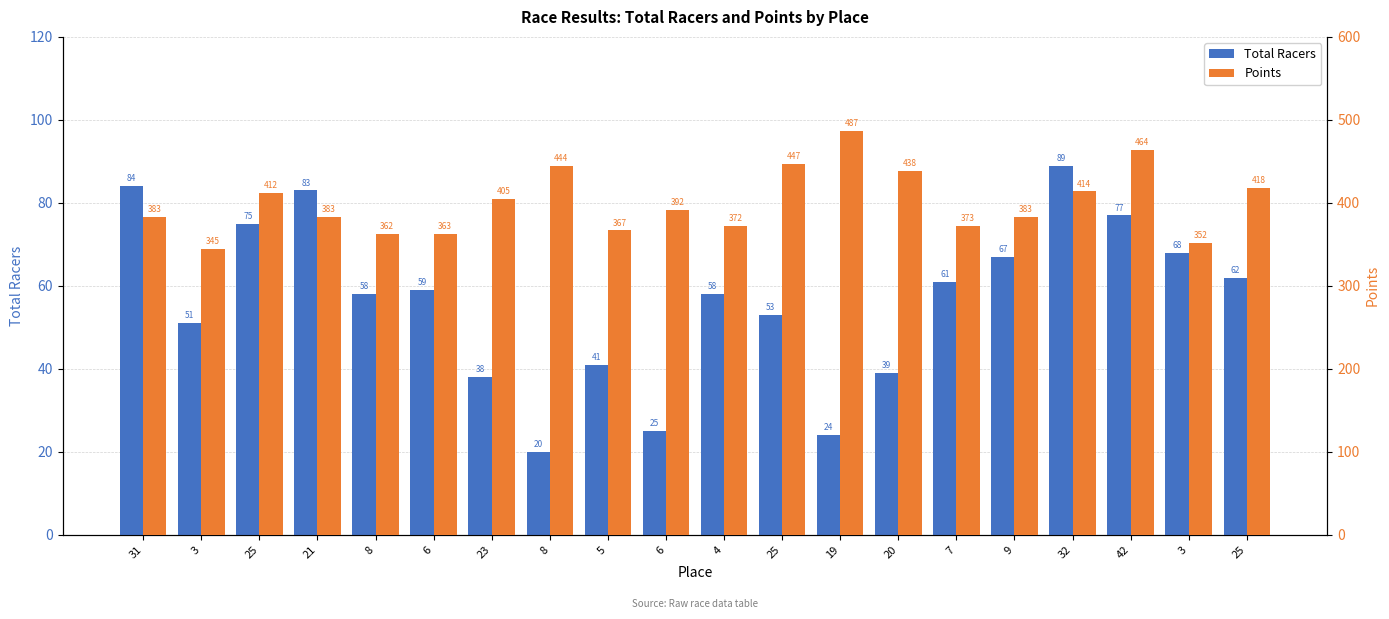

What is the difference between the second highest and second lowest values in the Total Racers series?

60.0